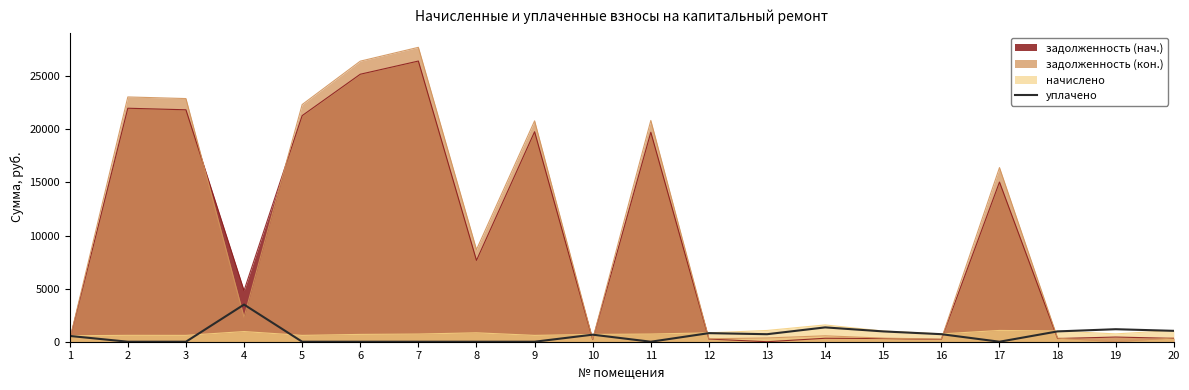

Does the chart have visible grid lines?

No